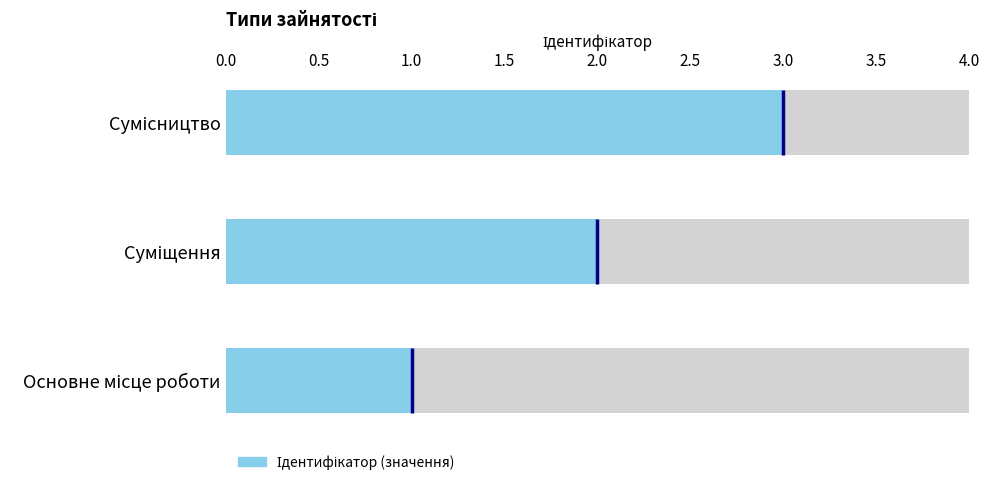

Reading left to right, what are all the values shown in this chart?

1	2	3